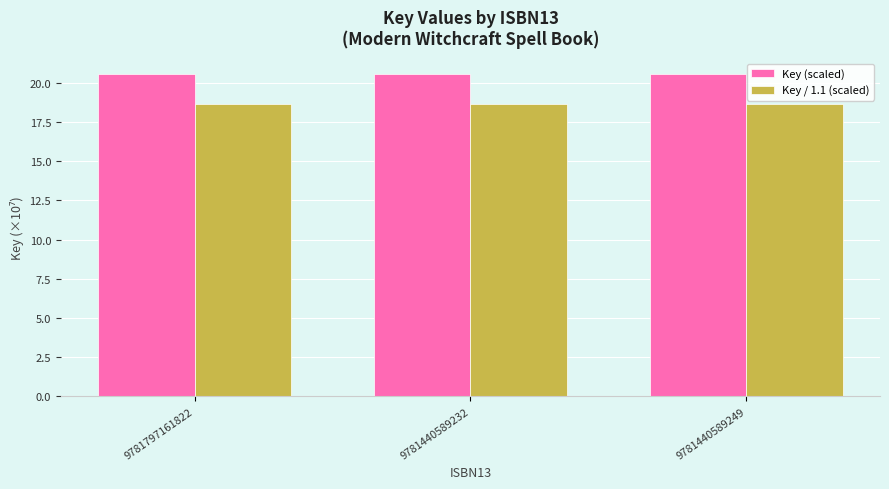

List the series in order of their peak value, lowest first.

Key / 1.1 (scaled), Key (scaled)